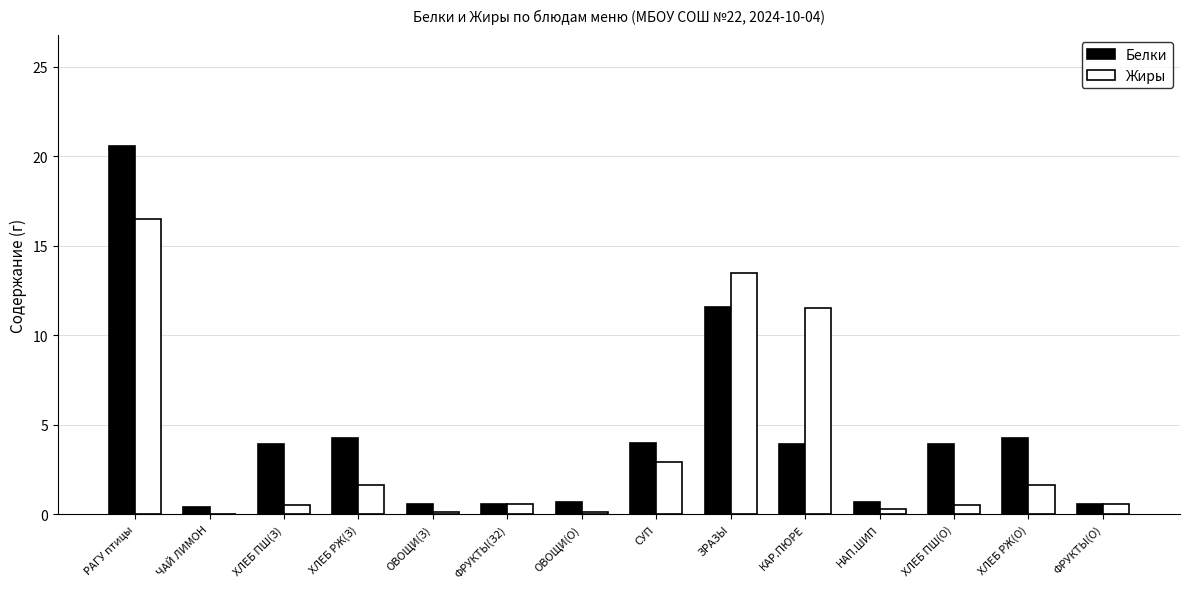

Between РАГУ птицы and ЧАЙ ЛИМОН, which series saw the biggest shift?

Белки